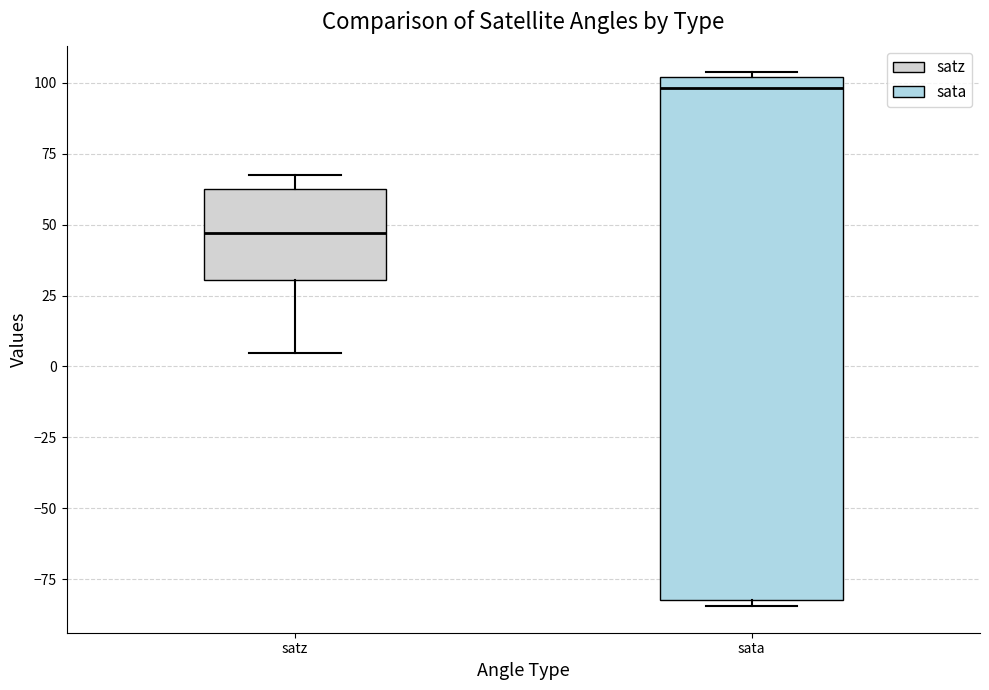

Reading left to right, read every box against the y-axis: the position of its median line, the range the box covers, and the ends of its whiskers. The values are not printed on the chart, so give them approximately, as read against the axis.

satz: median 45, box 30 to 65, whiskers 5 to 65 (just above the box's upper edge)
sata: median 100 (just below the box's upper edge), box -80 to 100, whiskers -85 to 105